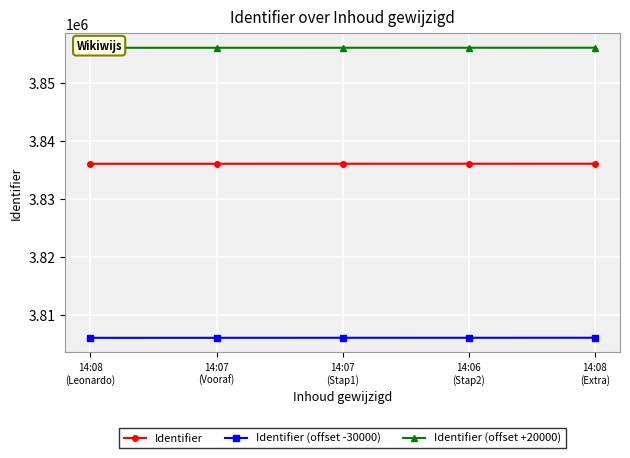

True or false: Identifier has more than 2 points higher than both neighbors.

False